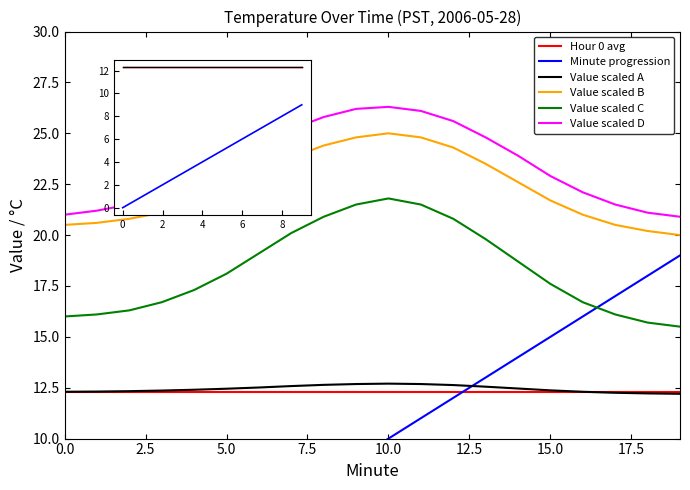

What is the sum of all Hour 0 avg values?

246.0